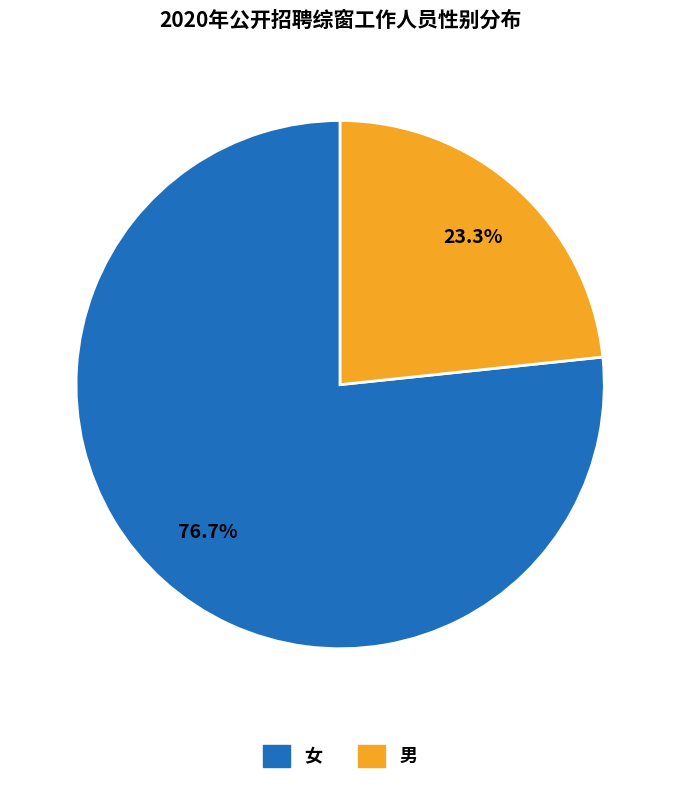

Count the number of slices in the pie.

2